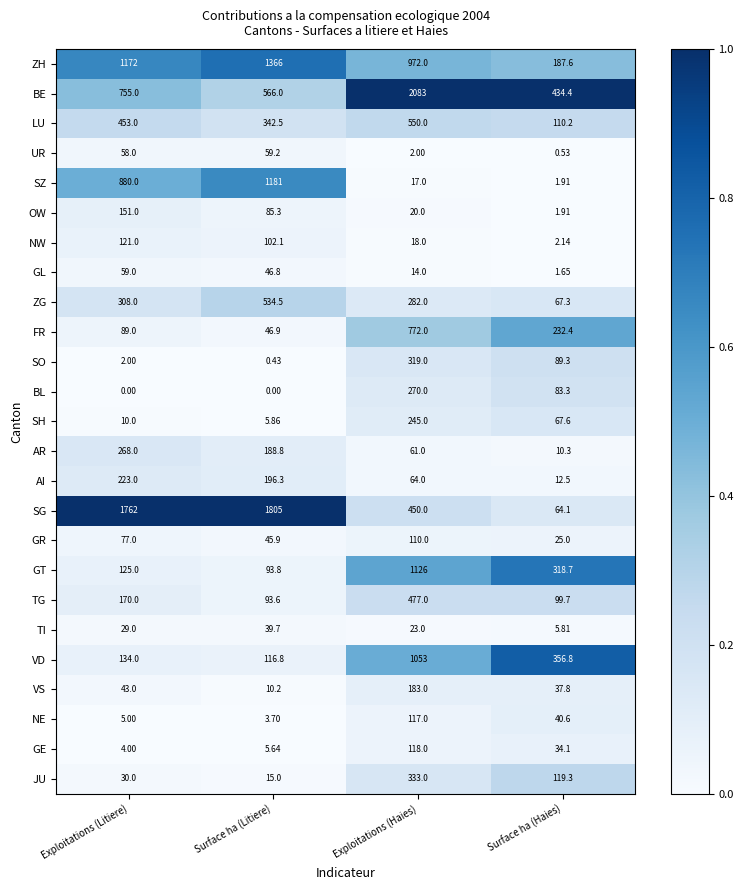

Rank the series by their maximum value, from lowest to highest.

TI, GL, UR, GR, NE, GE, NW, OW, VS, AI, SH, AR, BL, SO, JU, TG, ZG, LU, FR, VD, GT, SZ, ZH, SG, BE